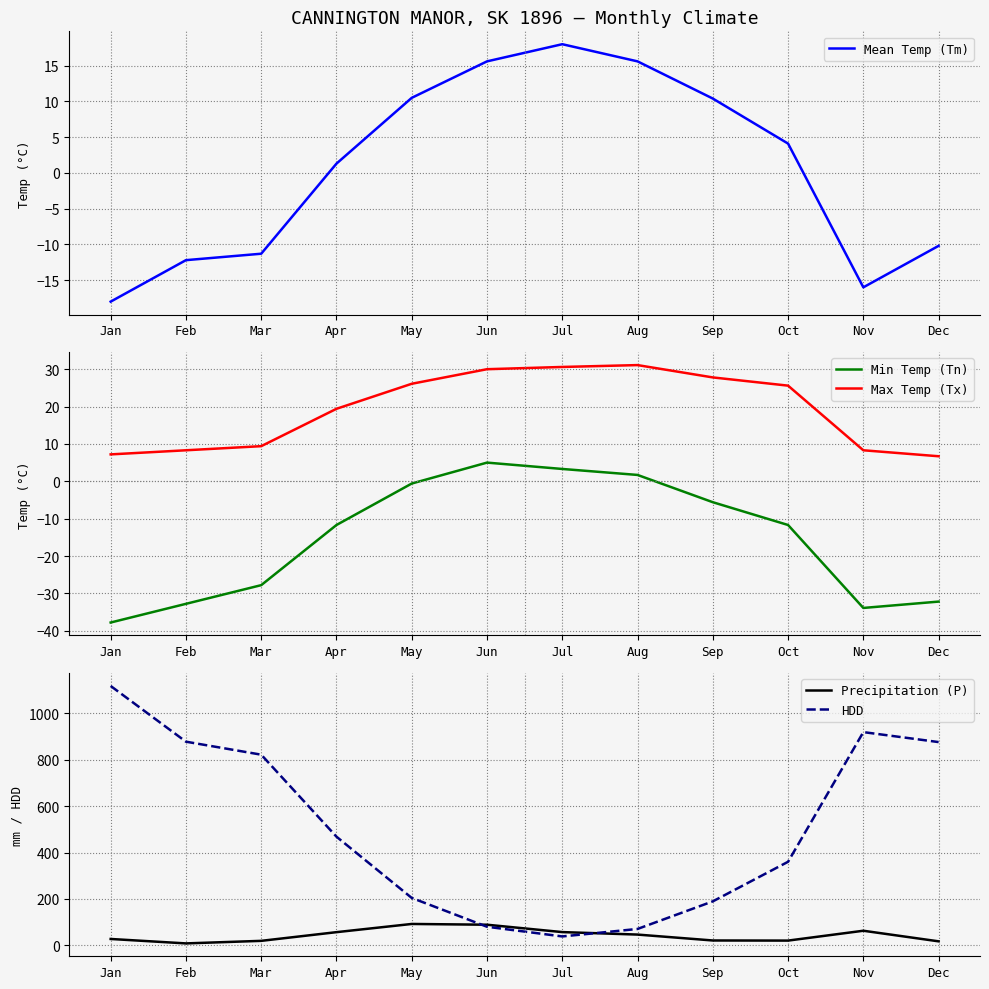

At which category does the chart reach its peak across all series?

Jan